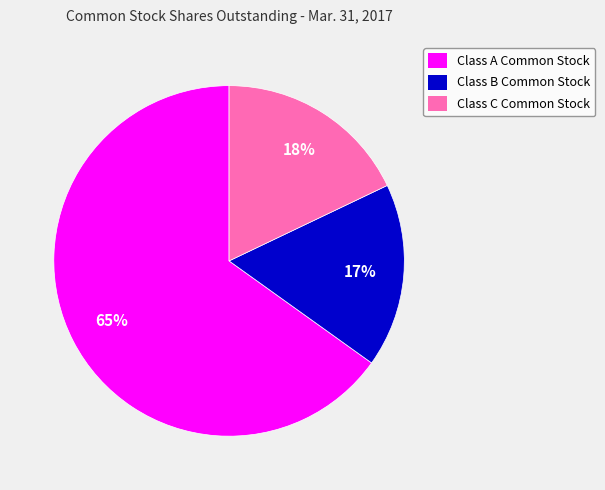

True or false: Class C Common Stock accounts for 7% of the total.

False